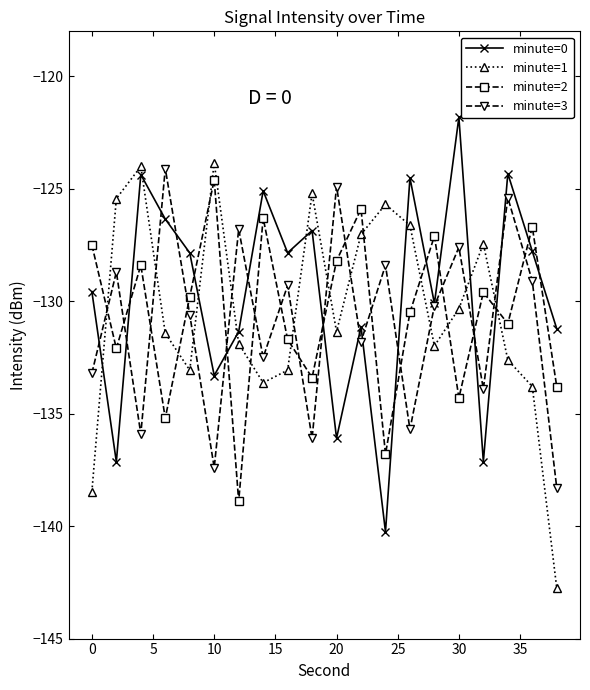

Which series has the largest total across all categories?

minute=0